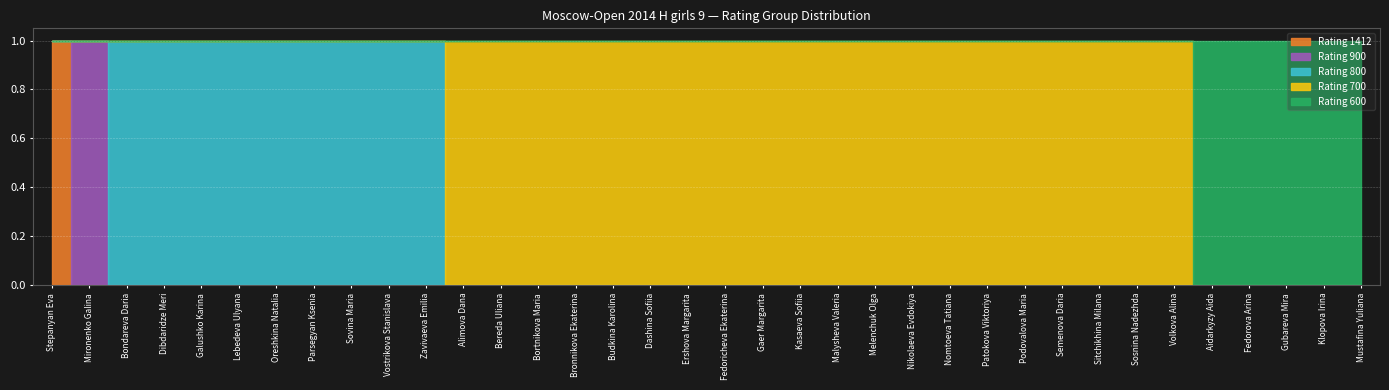

Reading left to right, extract all data points from this chart.

Rating 1412: 1412=1	900=0	800=0	800=0	800=0	800=0	800=0	800=0	800=0	800=0	800=0	700=0	700=0	700=0	700=0	700=0	700=0	700=0	700=0	700=0	700=0	700=0	700=0	700=0	700=0	700=0	700=0	700=0	700=0	700=0	700=0	600=0	600=0	600=0	600=0	600=0
Rating 900: 1412=0	900=1	800=0	800=0	800=0	800=0	800=0	800=0	800=0	800=0	800=0	700=0	700=0	700=0	700=0	700=0	700=0	700=0	700=0	700=0	700=0	700=0	700=0	700=0	700=0	700=0	700=0	700=0	700=0	700=0	700=0	600=0	600=0	600=0	600=0	600=0
Rating 800: 1412=0	900=0	800=1	800=1	800=1	800=1	800=1	800=1	800=1	800=1	800=1	700=0	700=0	700=0	700=0	700=0	700=0	700=0	700=0	700=0	700=0	700=0	700=0	700=0	700=0	700=0	700=0	700=0	700=0	700=0	700=0	600=0	600=0	600=0	600=0	600=0
Rating 700: 1412=0	900=0	800=0	800=0	800=0	800=0	800=0	800=0	800=0	800=0	800=0	700=1	700=1	700=1	700=1	700=1	700=1	700=1	700=1	700=1	700=1	700=1	700=1	700=1	700=1	700=1	700=1	700=1	700=1	700=1	700=1	600=0	600=0	600=0	600=0	600=0
Rating 600: 1412=0	900=0	800=0	800=0	800=0	800=0	800=0	800=0	800=0	800=0	800=0	700=0	700=0	700=0	700=0	700=0	700=0	700=0	700=0	700=0	700=0	700=0	700=0	700=0	700=0	700=0	700=0	700=0	700=0	700=0	700=0	600=1	600=1	600=1	600=1	600=1